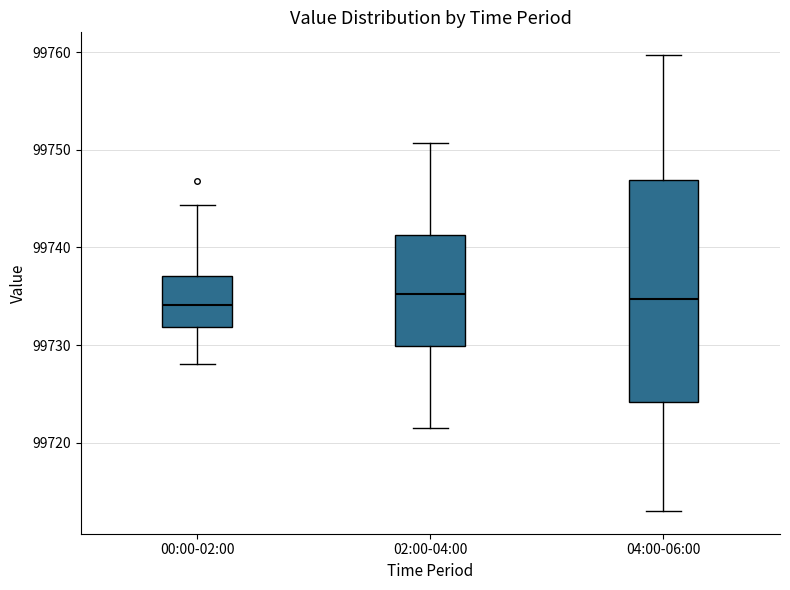

Where is the upper edge of the box for 04:00-06:00 on the y-axis? The values are not printed on the chart, so give them approximately, as read against the axis.

99747